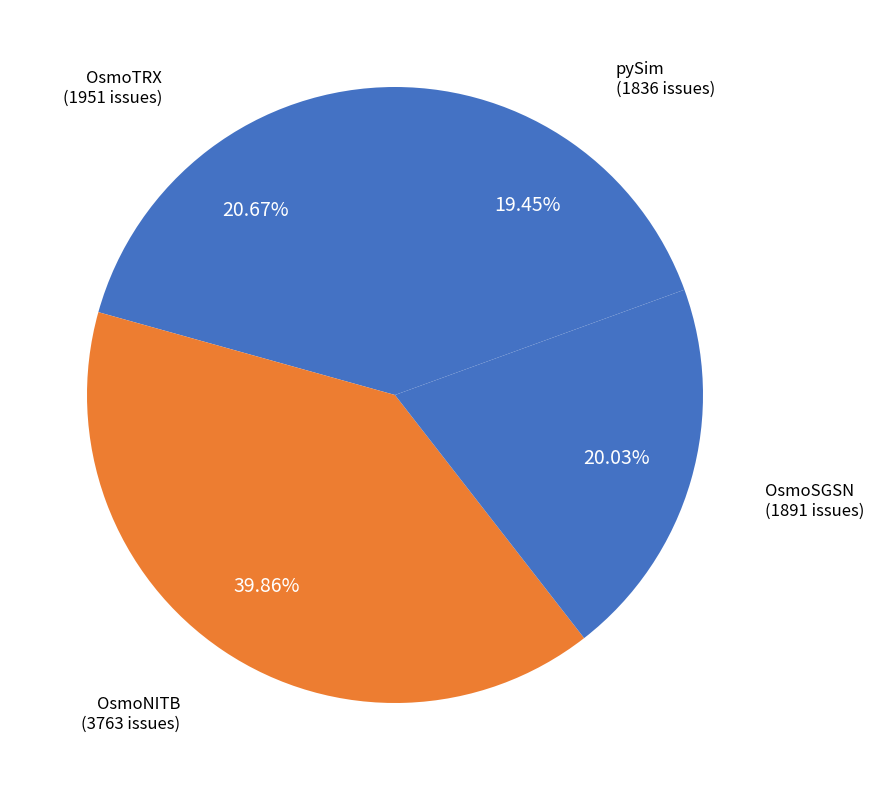

Count the number of slices in the pie.

4